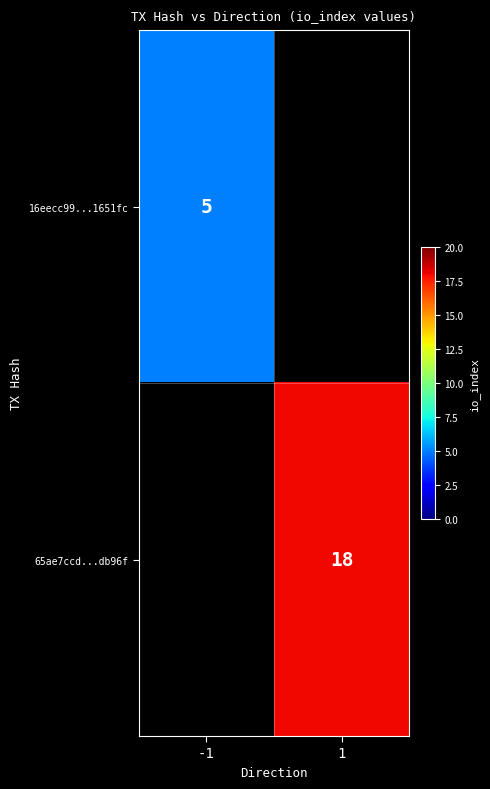

The value of 16eecc99...1651fc at -1 is 3. True or false?

False